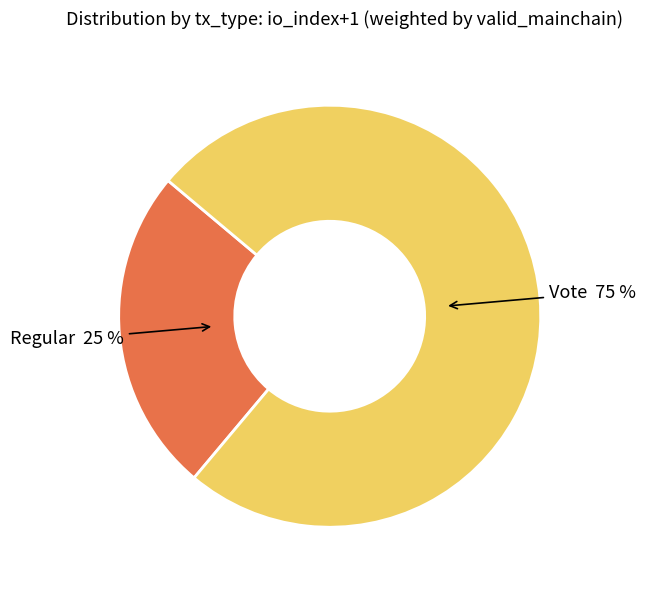

Does any single category account for the majority?

Yes